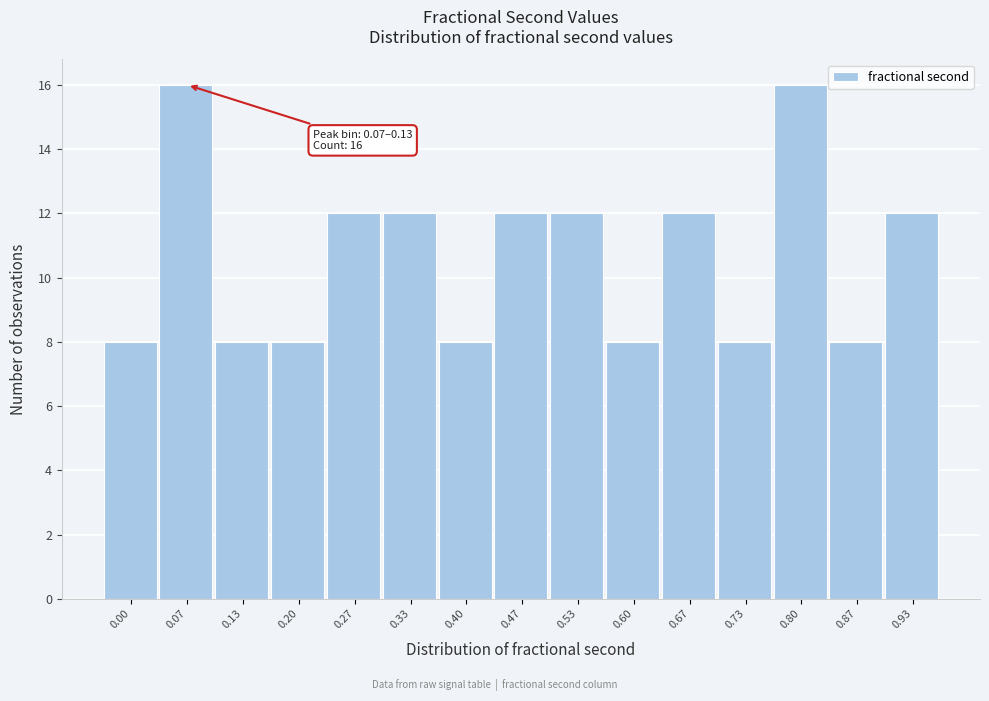

Reading left to right, transcribe all the data shown in this chart.

0.00=8	0.07=16	0.13=8	0.20=8	0.27=12	0.33=12	0.40=8	0.47=12	0.53=12	0.60=8	0.67=12	0.73=8	0.80=16	0.87=8	0.93=12